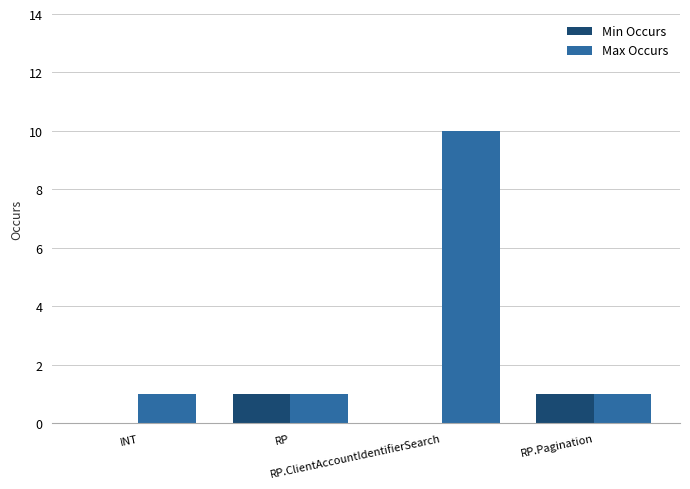

What is the sum of the Max Occurs values at RP and RP.Pagination?

2